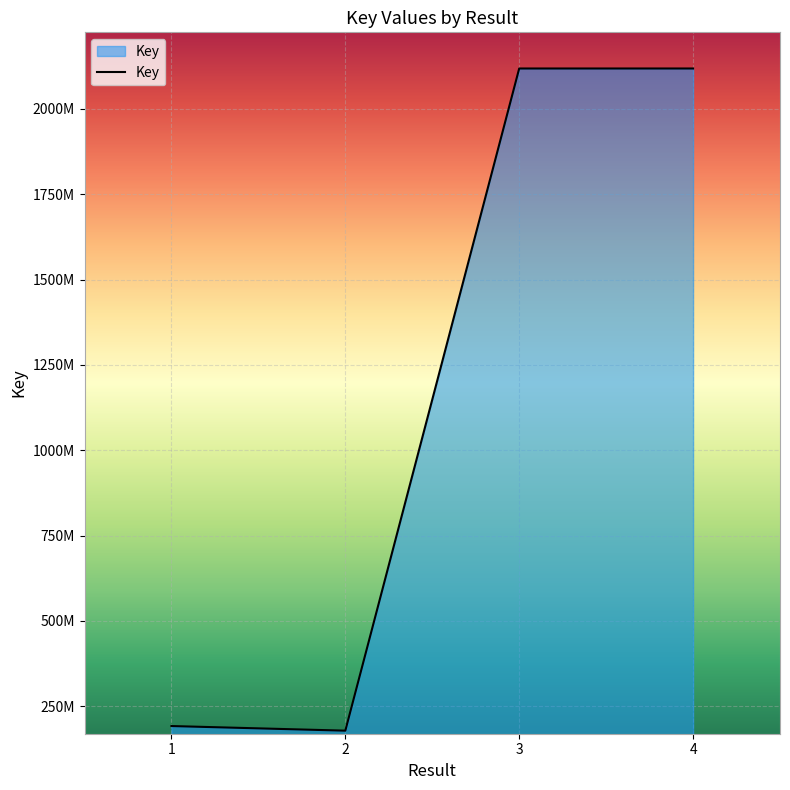

Does the chart display data point markers on the line(s)?

No